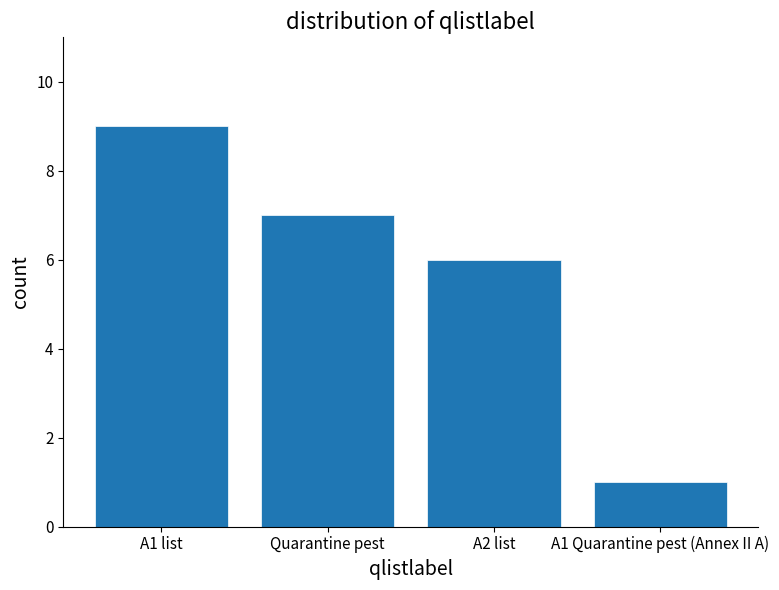

Reading right to left, extract all data points from this chart.

1	6	7	9